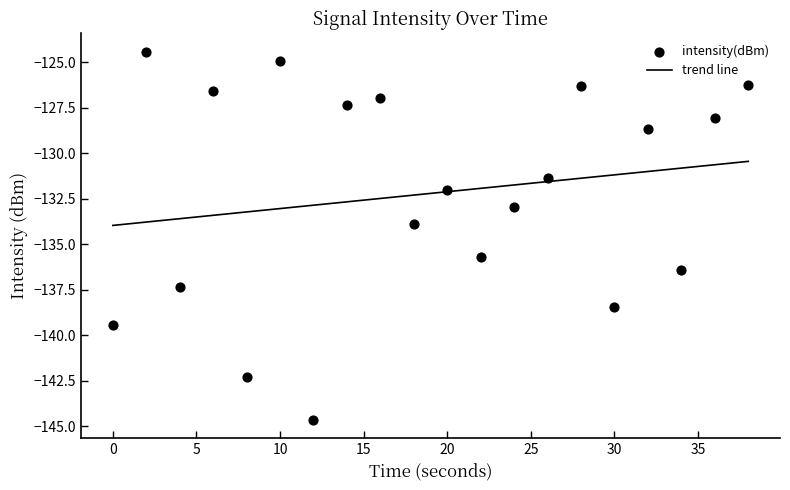

Which series contains the lowest Y value?

intensity(dBm)